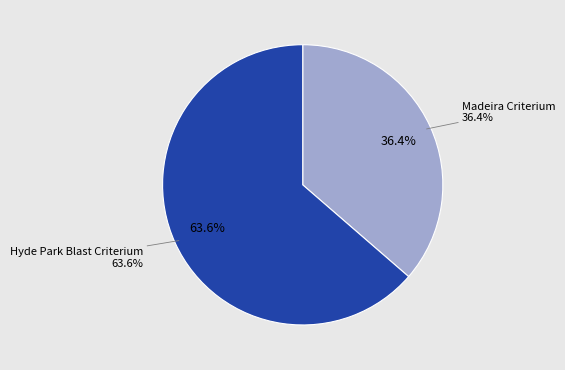

What is the total percentage of Madeira Criterium and Hyde Park Blast Criterium?

100.0%